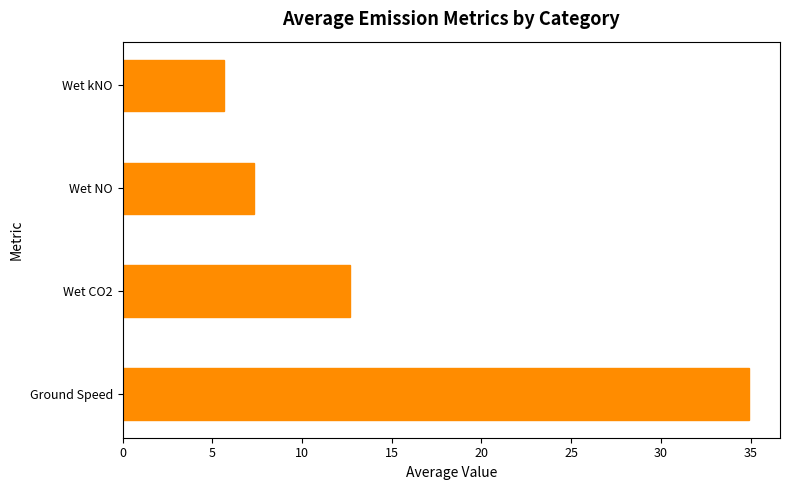

How many data points are less than 12?

2